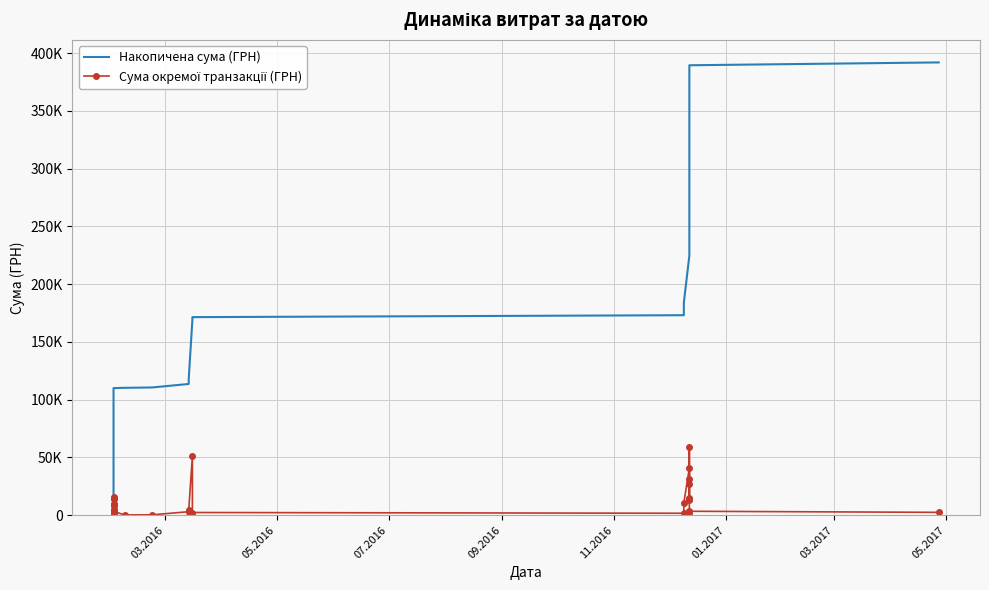

What is the difference between the maximum and second lowest values in the Сума окремої транзакції (ГРН) series?

58361.7